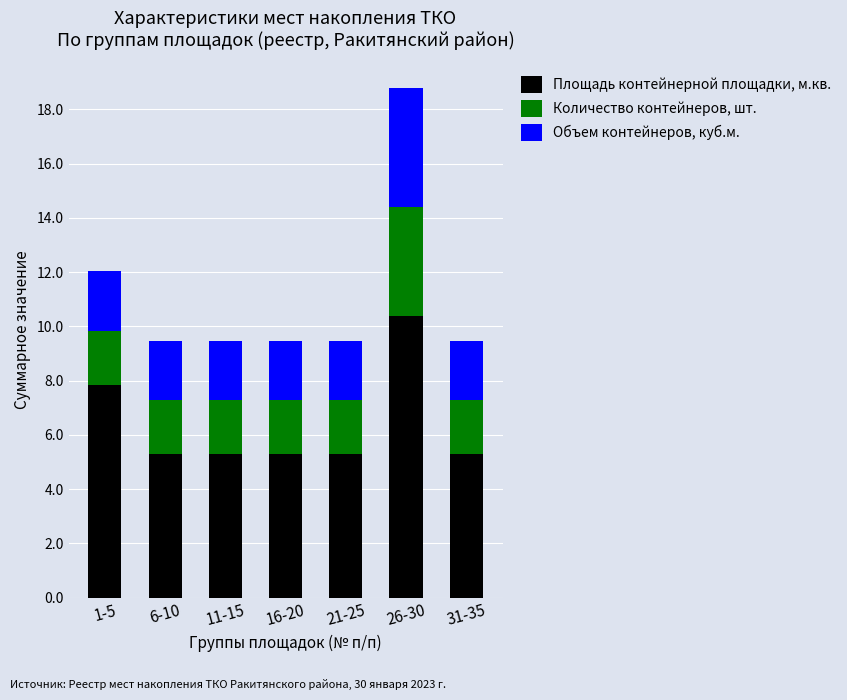

The value of Площадь контейнерной площадки, м.кв. at 21-25 is 2.4. True or false?

False